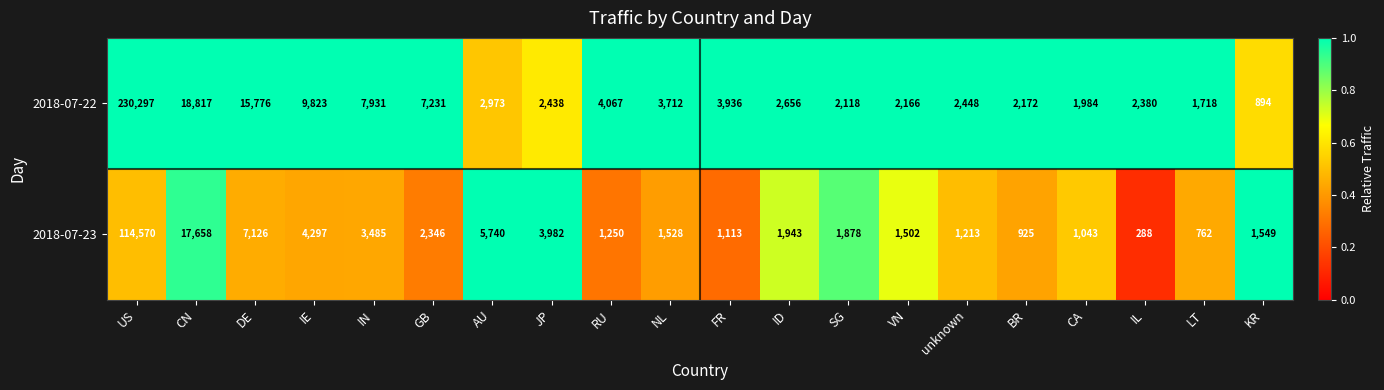

Is the value of 2018-07-22 at unknown greater than the value of 2018-07-23 at VN?

Yes